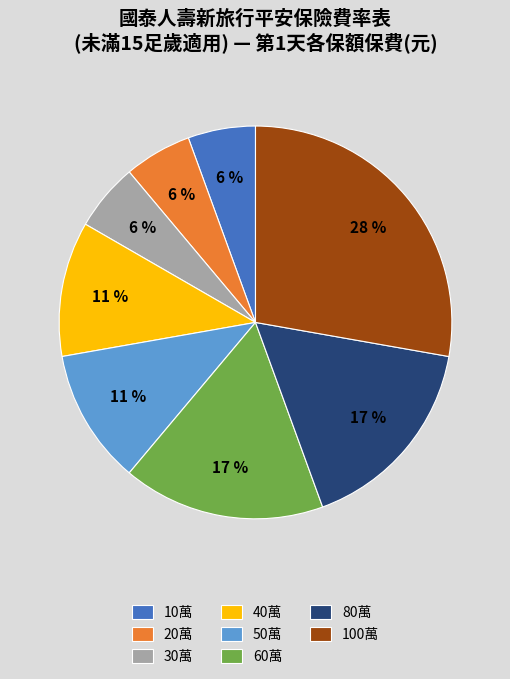

To the nearest percent, what is the average slice percentage?

12%